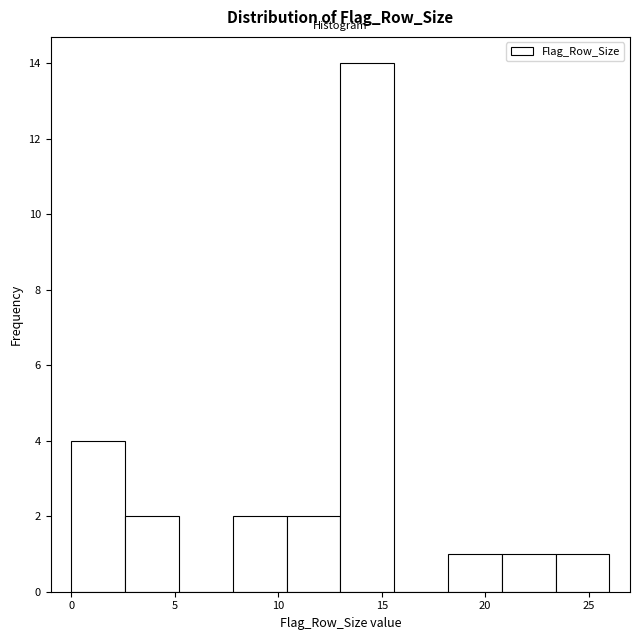

Reading left to right, transcribe this chart: for each bar, give the range it covers on the x-axis and its height. Neither the bar edges nor the heights are printed on the chart, so give them approximately, as read against the axes.

0.0 to 2.6: 4
2.6 to 5.2: 2
5.2 to 7.8: 0
7.8 to 10.4: 2
10.4 to 13.0: 2
13.0 to 15.6: 14
15.6 to 18.2: 0
18.2 to 20.8: 1
20.8 to 23.4: 1
23.4 to 26.0: 1